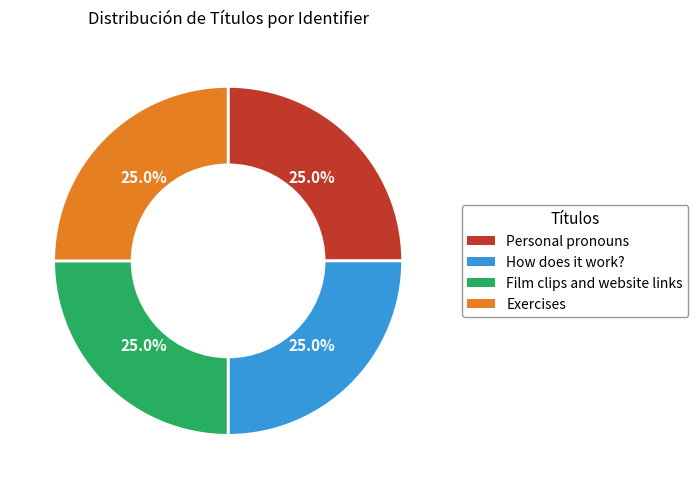

True or false: Film clips and website links accounts for 32% of the total.

False